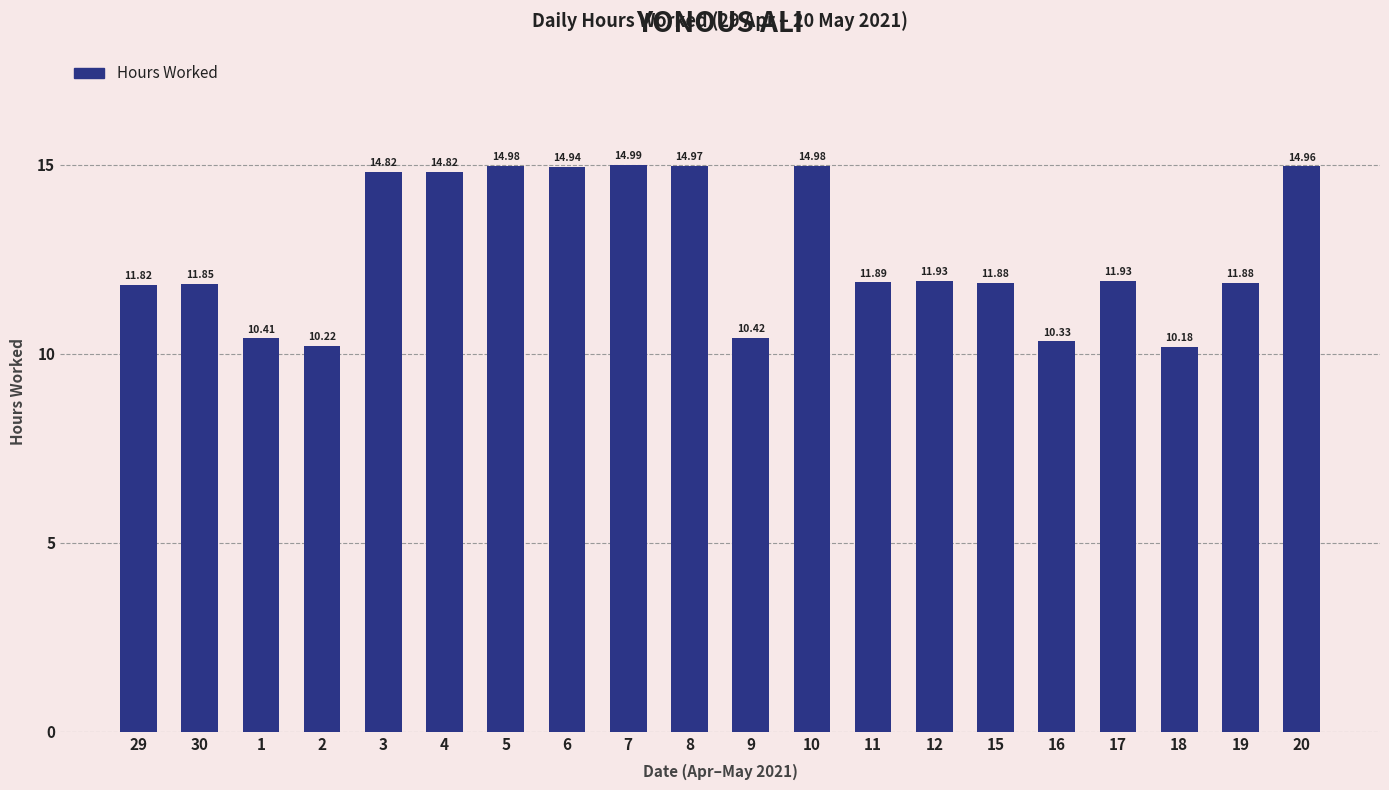

What is the sum of the values at 3 and 11?

26.7